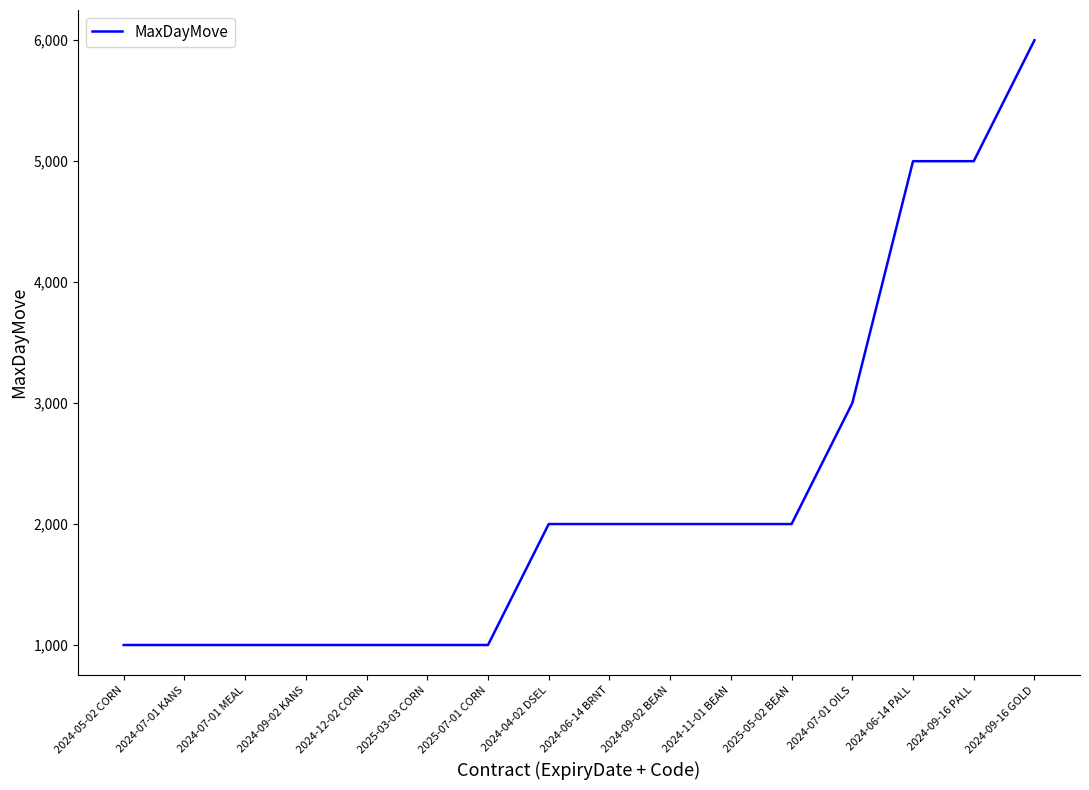

Reading right to left, what are all the values shown in this chart?

2024-09-16 GOLD=6000	2024-09-16 PALL=5000	2024-06-14 PALL=5000	2024-07-01 OILS=3000	2025-05-02 BEAN=2000	2024-11-01 BEAN=2000	2024-09-02 BEAN=2000	2024-06-14 BRNT=2000	2024-04-02 DSEL=2000	2025-07-01 CORN=1000	2025-03-03 CORN=1000	2024-12-02 CORN=1000	2024-09-02 KANS=1000	2024-07-01 MEAL=1000	2024-07-01 KANS=1000	2024-05-02 CORN=1000